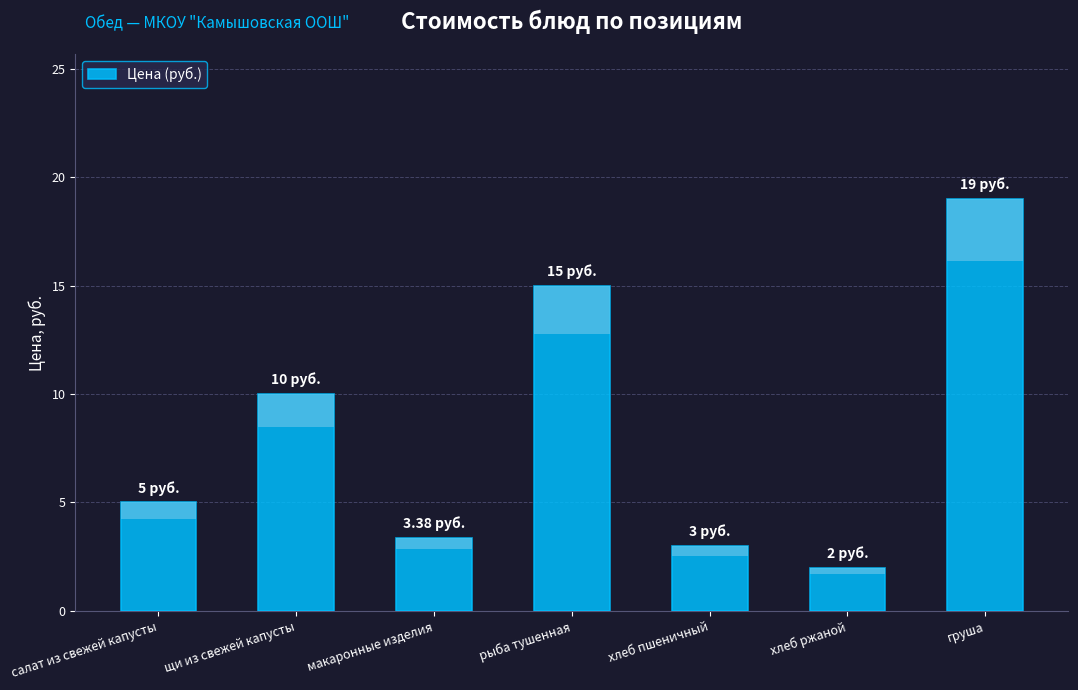

Between салат из свежей капусты and щи из свежей капусты, which is larger?

щи из свежей капусты